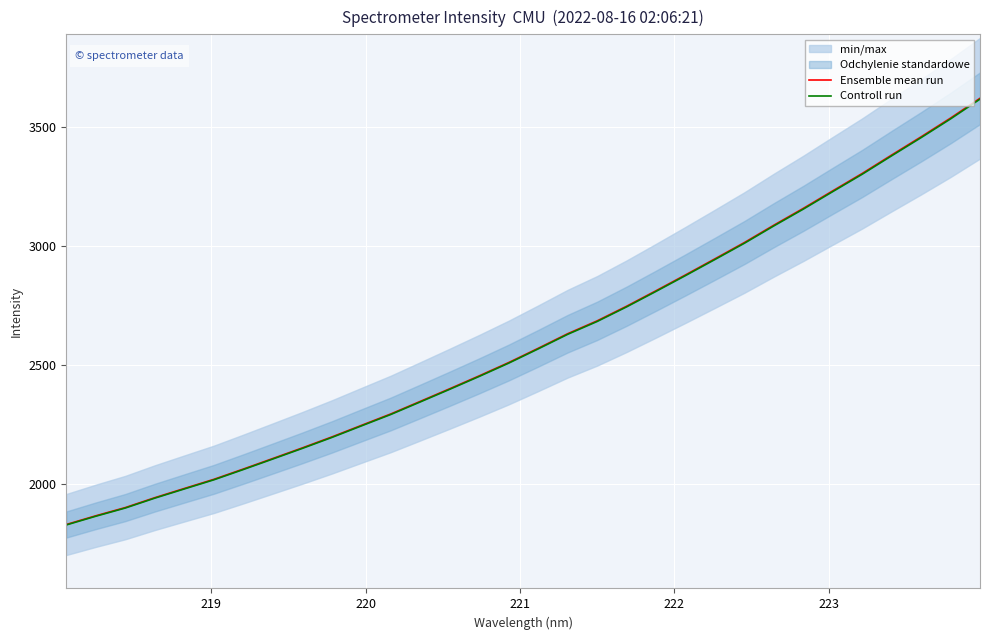

How many categories are shown in the chart?

32